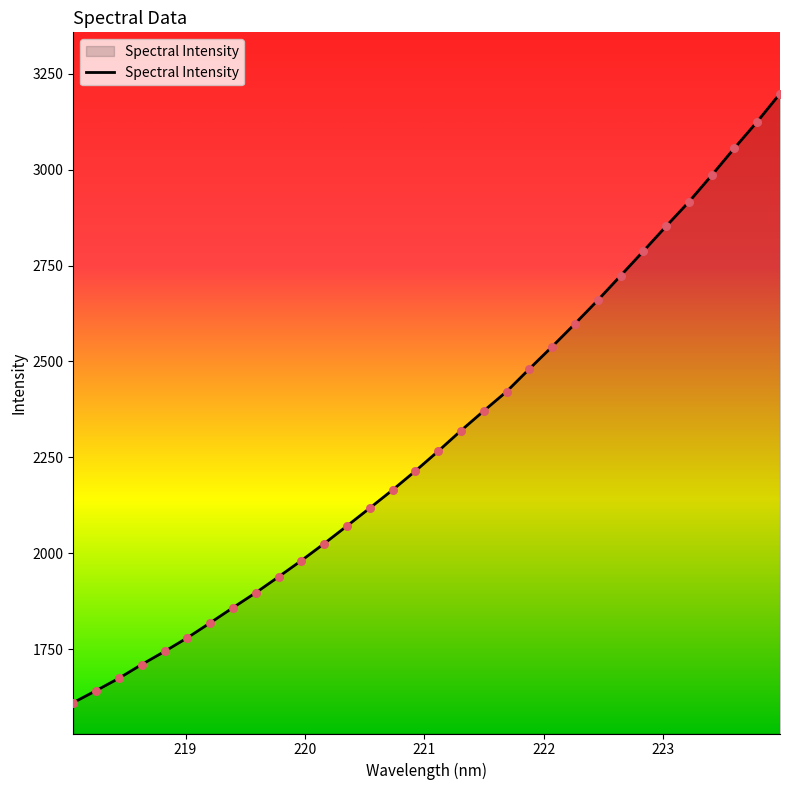

What is the difference between the maximum and minimum values?

1588.1